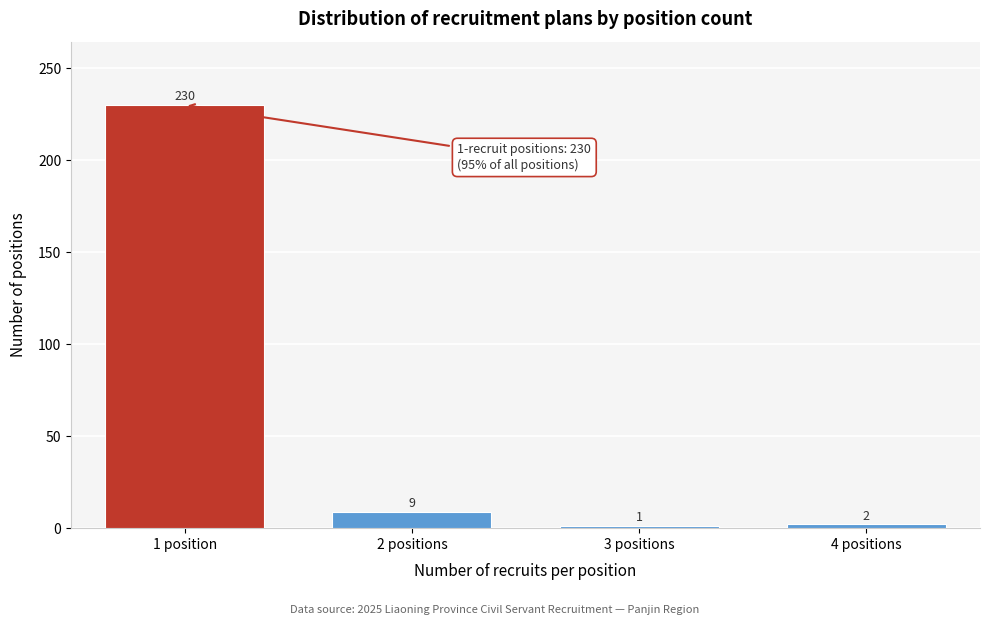

Reading right to left, what are all the values shown in this chart?

2	1	9	230